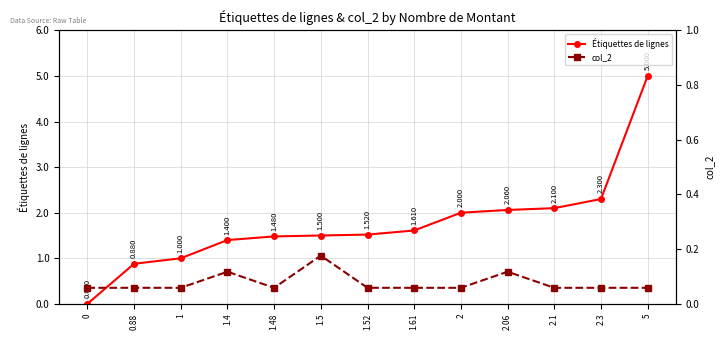

Is this an area chart (filled region under the line)?

No